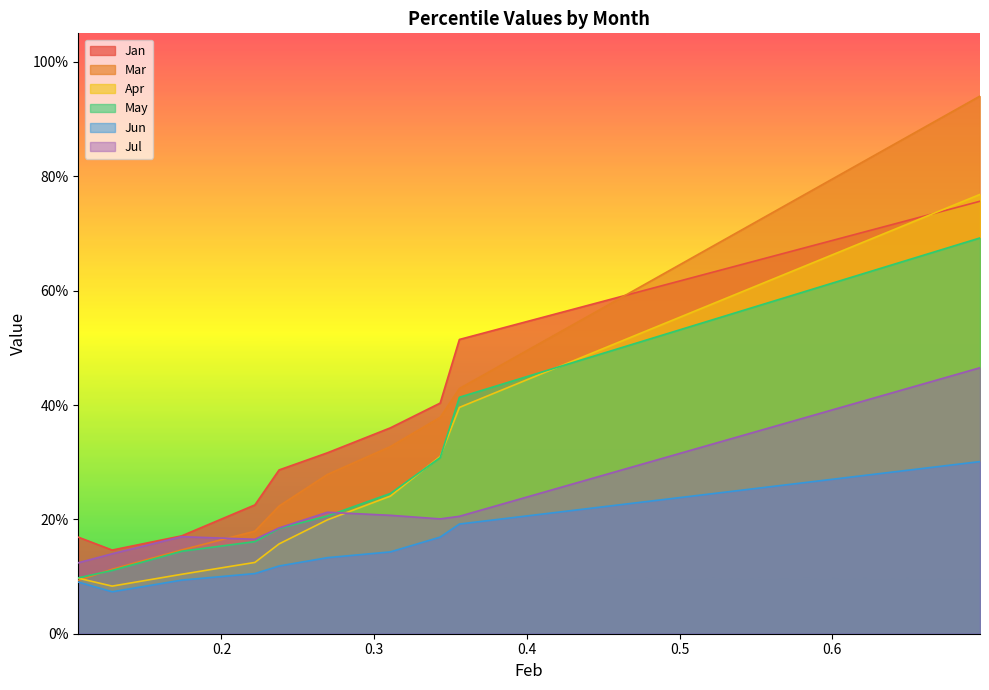

Where is Mar nearest to the value 0?

0.1062106677163127